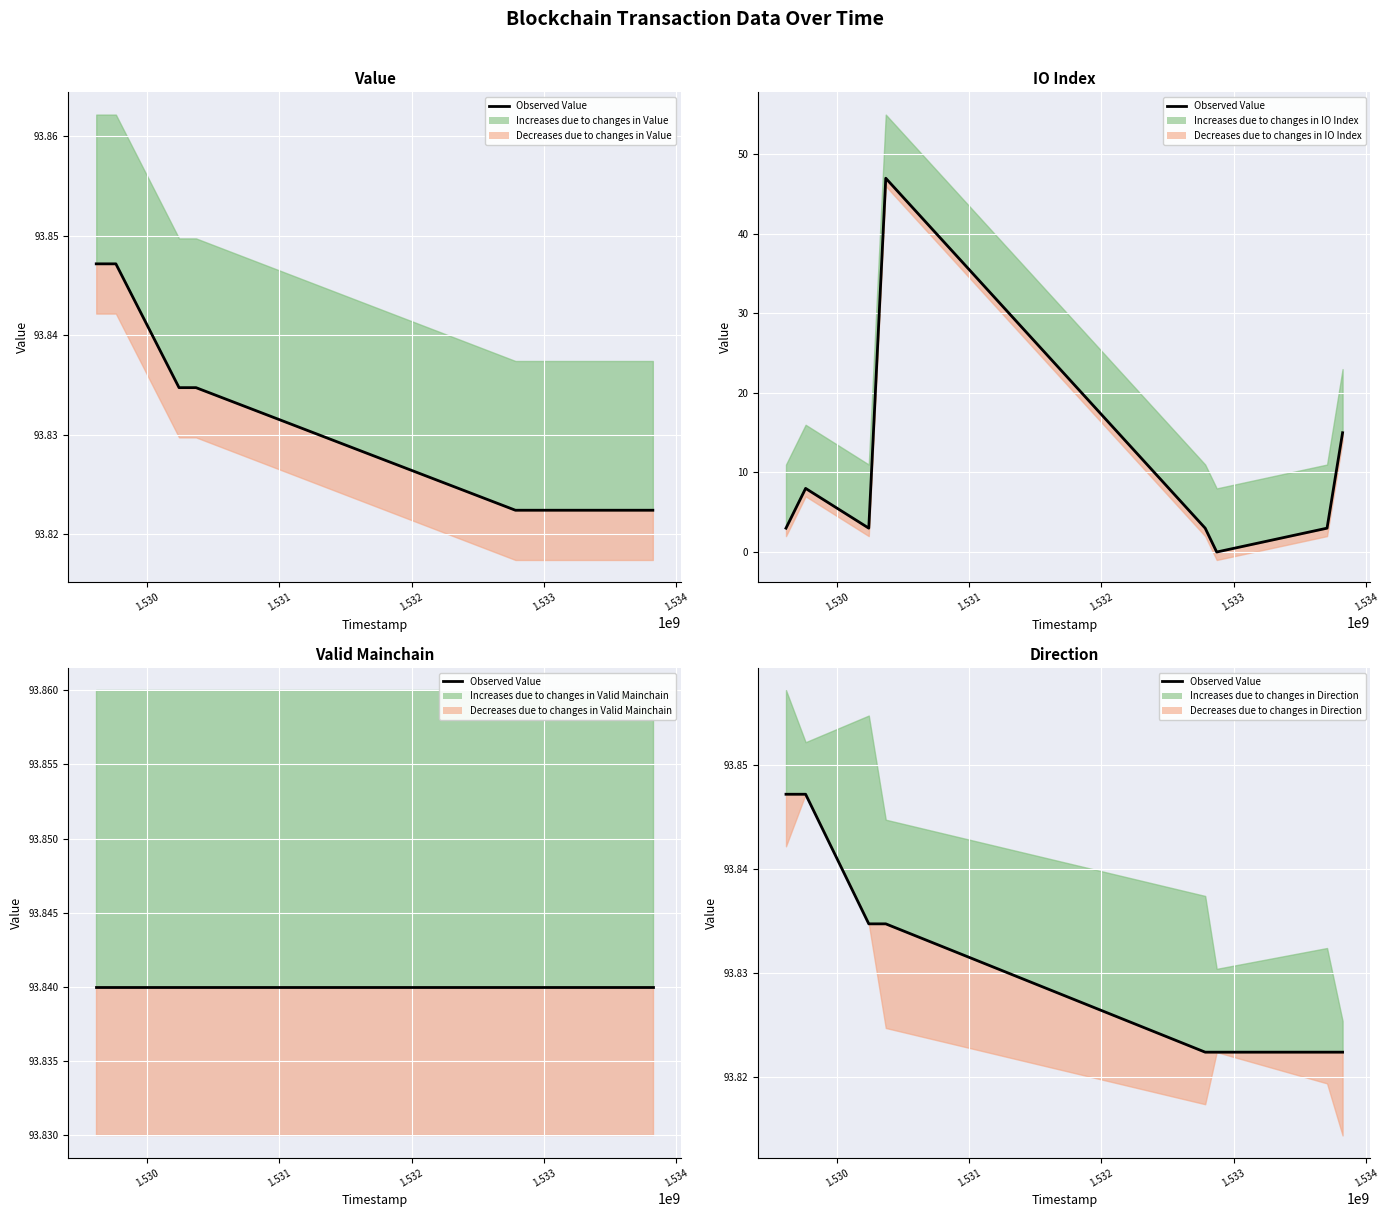

True or false: the data shows 93.8 at 1.531.

True